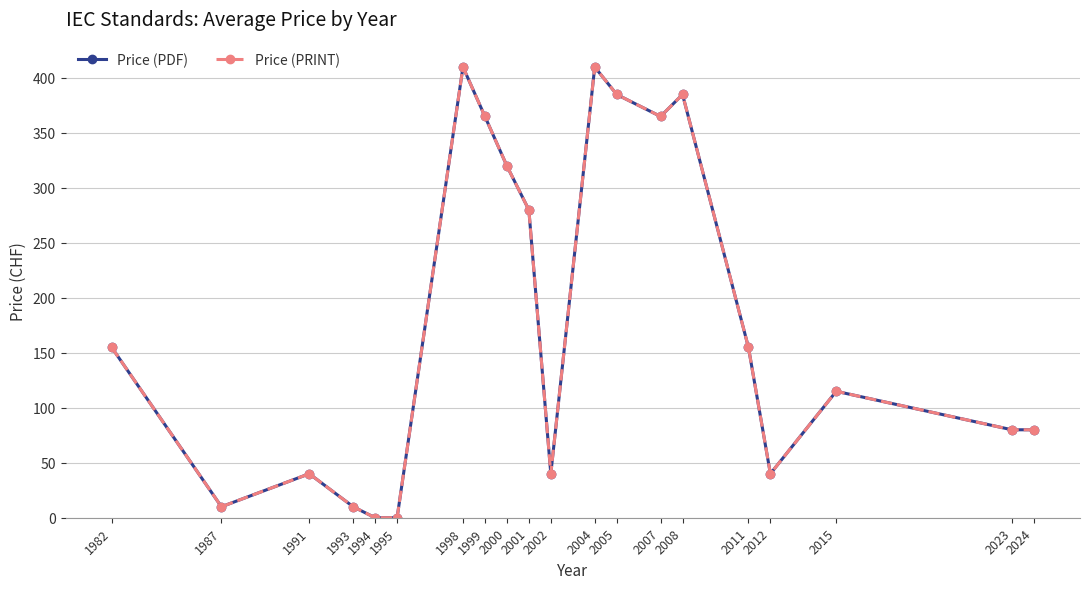

Reading left to right, list all the values displayed in this chart.

Price (PDF): 155	10	40	10	0	0	410	365	320	280	40	410	385	365	385	155	40	115	80	80
Price (PRINT): 155	10	40	10	0	0	410	365	320	280	40	410	385	365	385	155	40	115	80	80